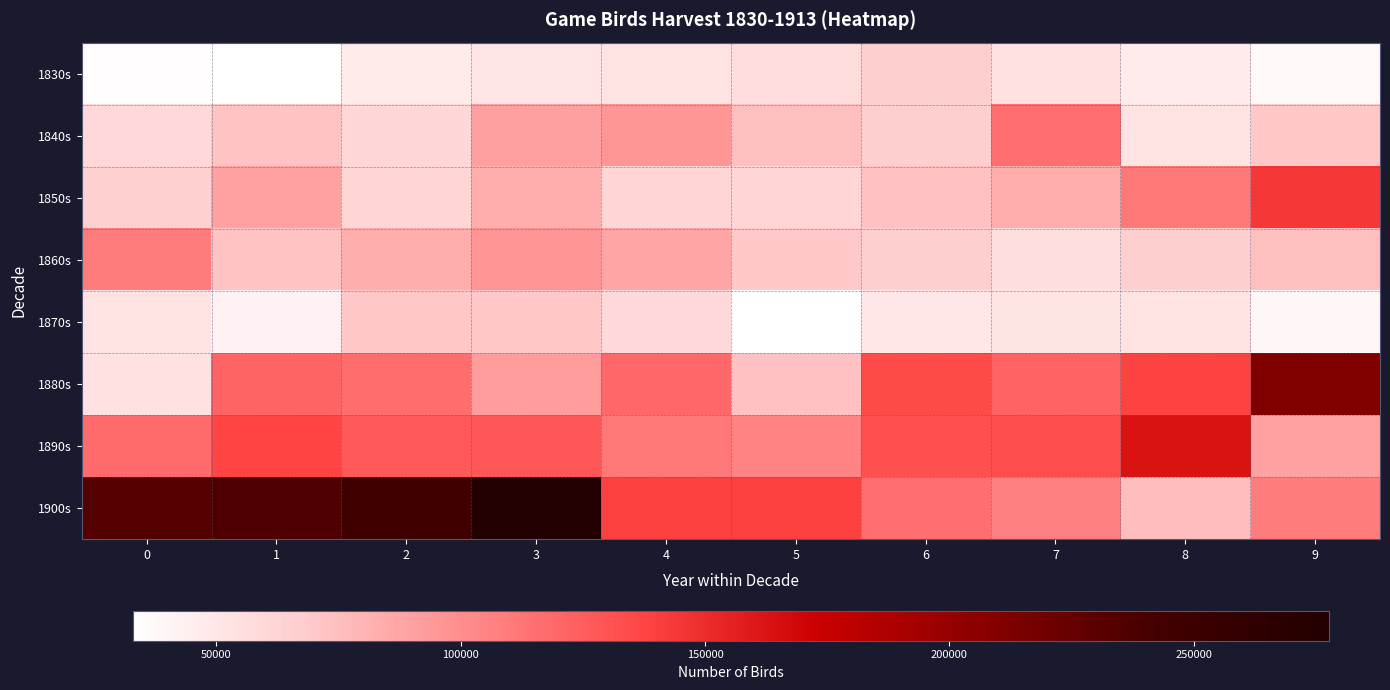

At which category is the sum across all series the highest?

3